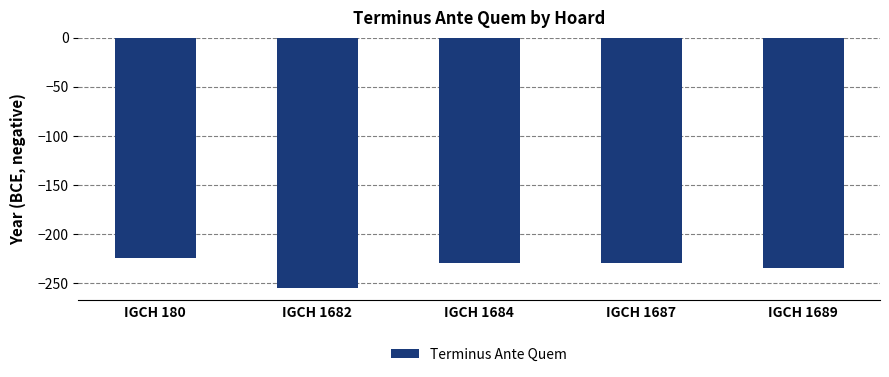

At which label is the value closest to -240?

IGCH 1689